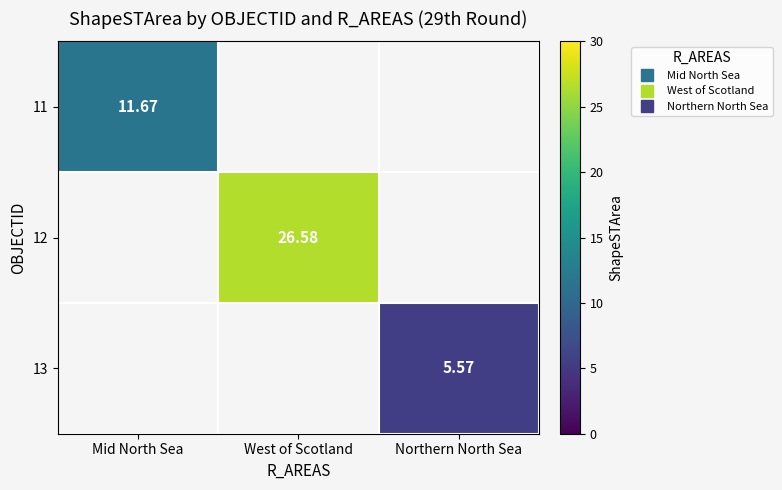

Is it true that 13 equals 5.6 at Northern North Sea?

True